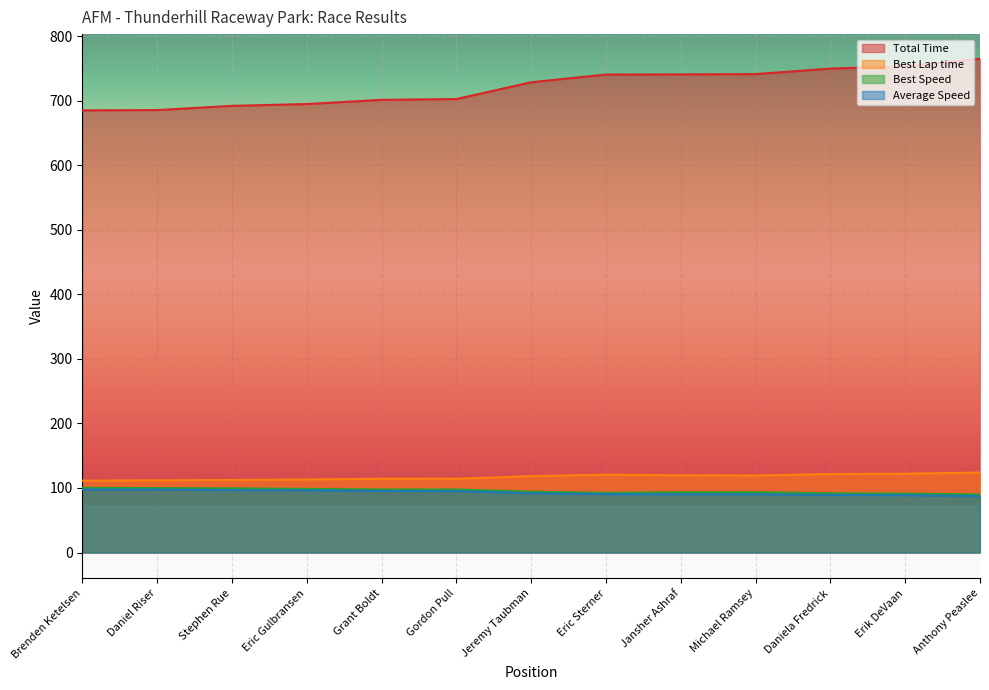

Reading left to right, transcribe all the data shown in this chart.

Total Time: 685.3	685.8	692.3	695.1	701.6	702.9	728.9	740.8	741.1	741.5	750.1	753.6	765.3
Best Lap time: 111.4	111.8	112.3	113.2	114.3	114.3	118.4	120.7	119.7	119.3	121.6	122.2	123.9
Best Speed: 100.2	99.8	99.4	98.6	97.6	97.7	94.3	92.5	93.3	93.5	91.7	91.4	90.0
Average Speed: 97.7	97.6	96.7	96.3	95.4	95.3	91.9	90.4	90.4	90.3	89.3	88.9	87.5